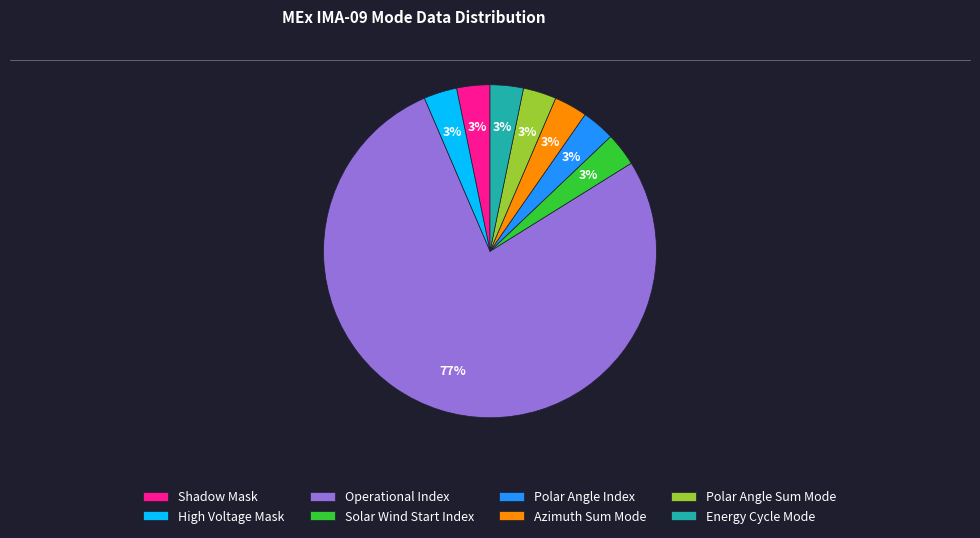

Between Azimuth Sum Mode and Operational Index, which is larger?

Operational Index